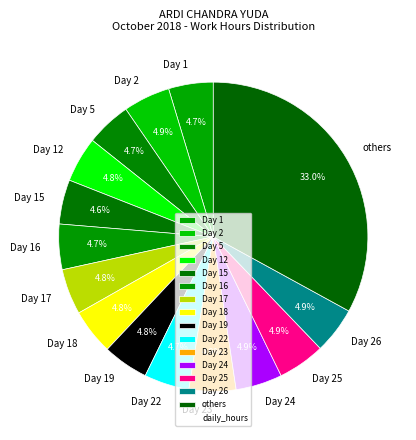

What is the total percentage of Day 18 and Day 16?

9.5%